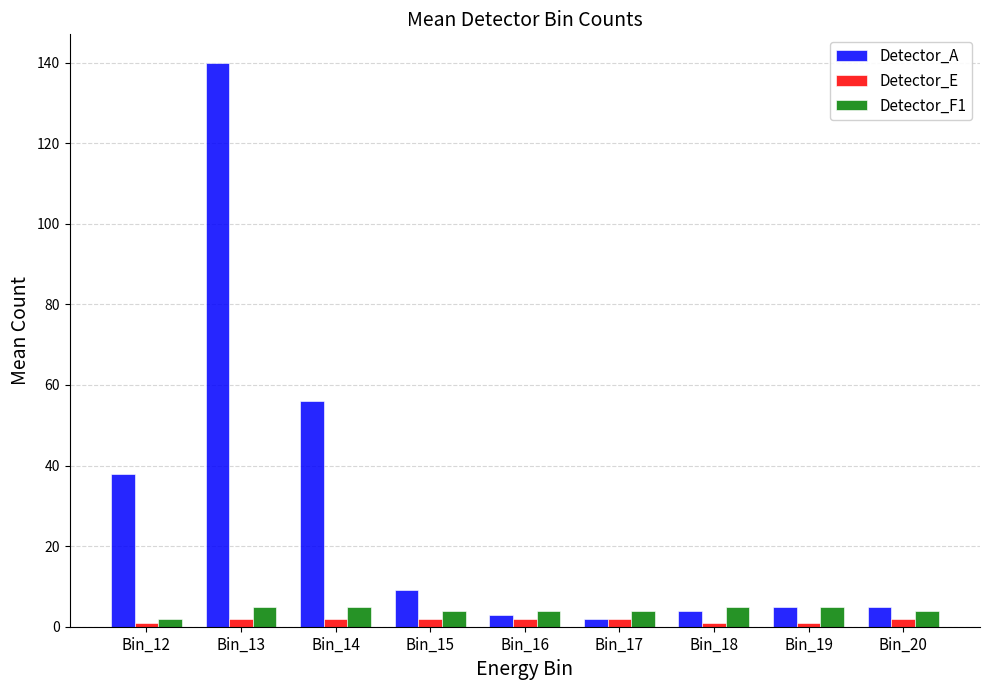

What is the value of the Detector_E bar at the 4th from the left?

2